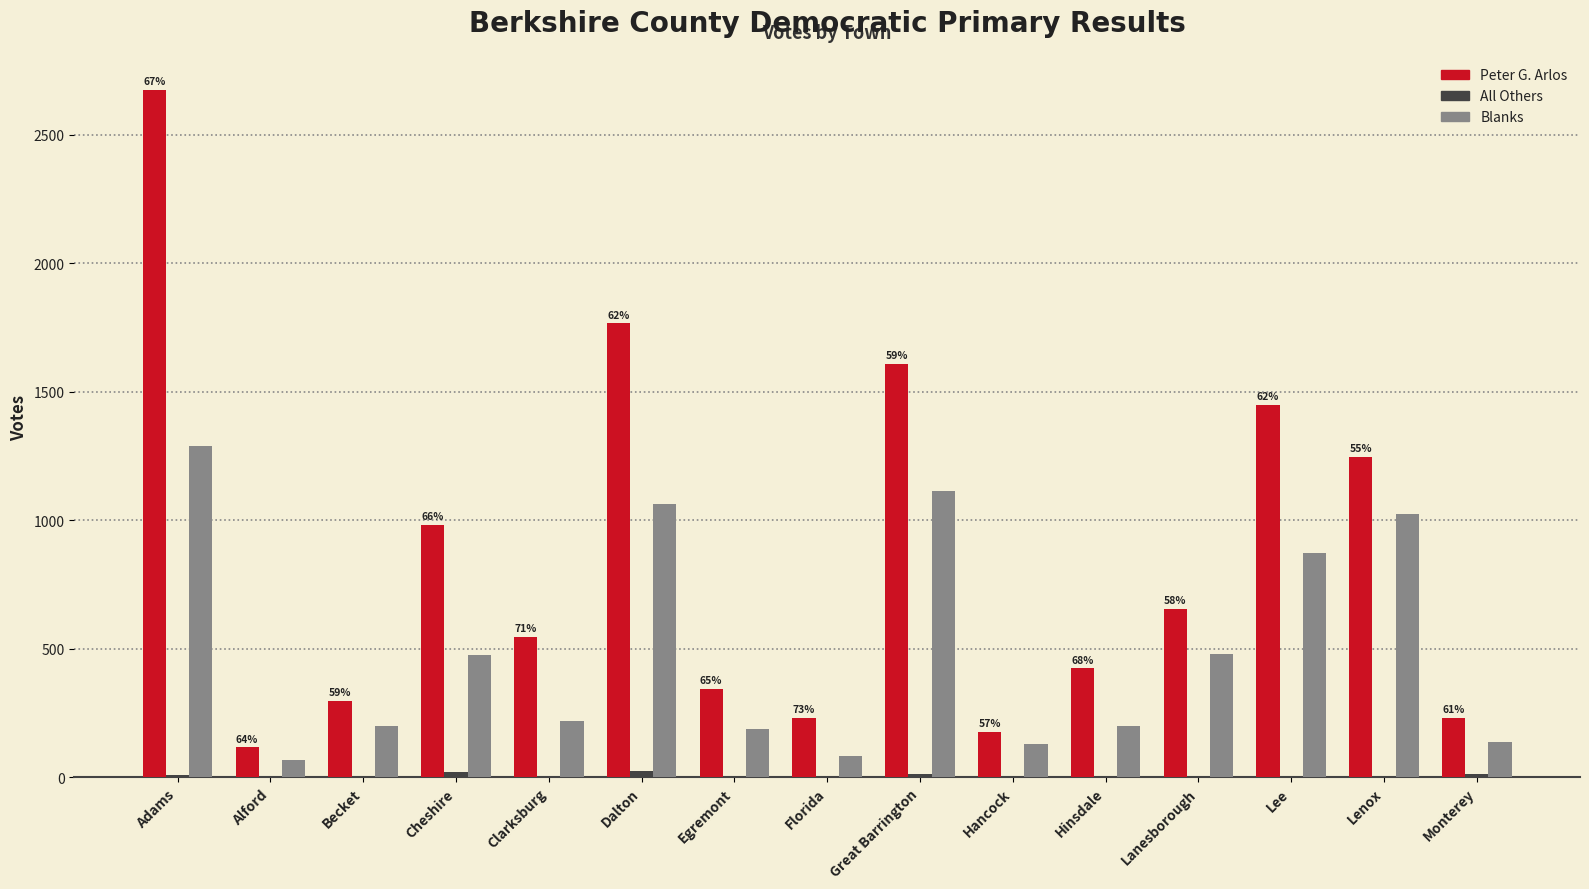

At which category does the chart reach its peak across all series?

Adams